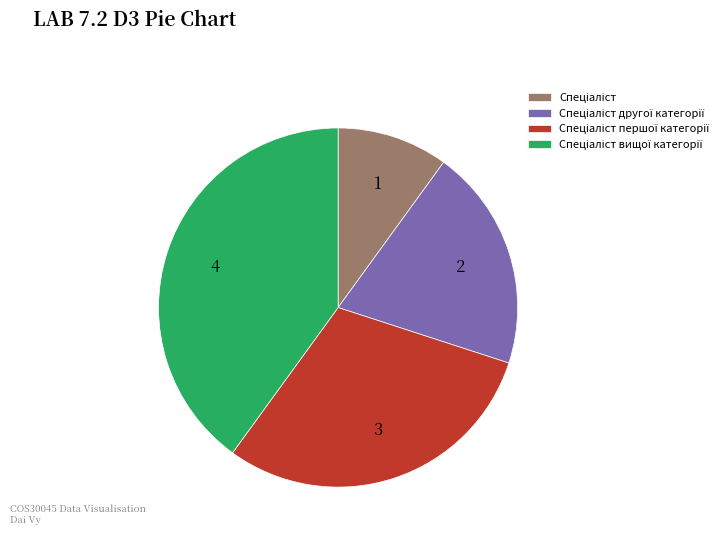

Is there a majority slice in this chart?

No